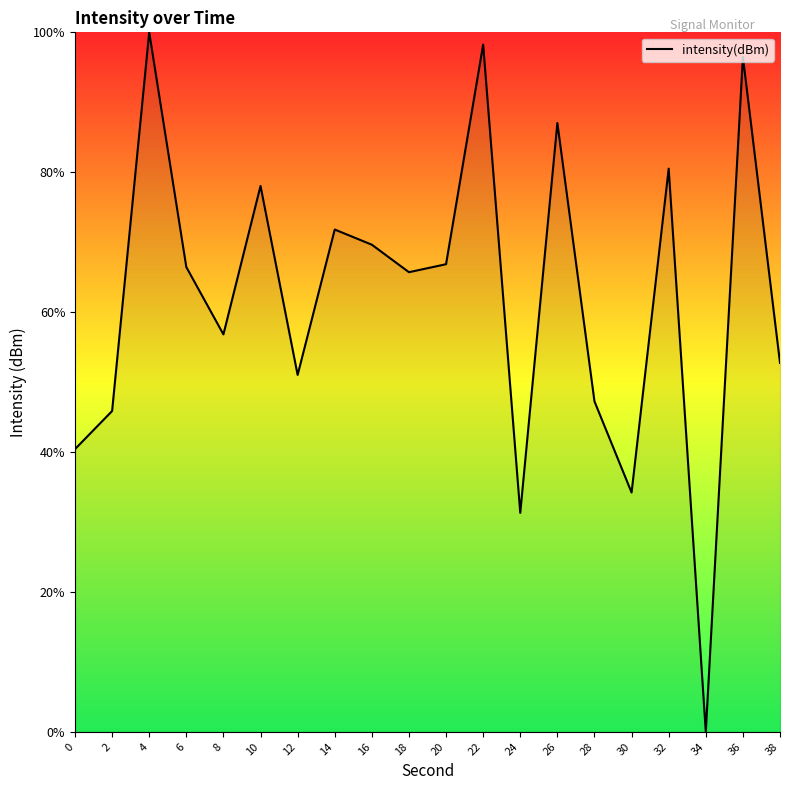

Which has a higher value, 10 or 20?

10